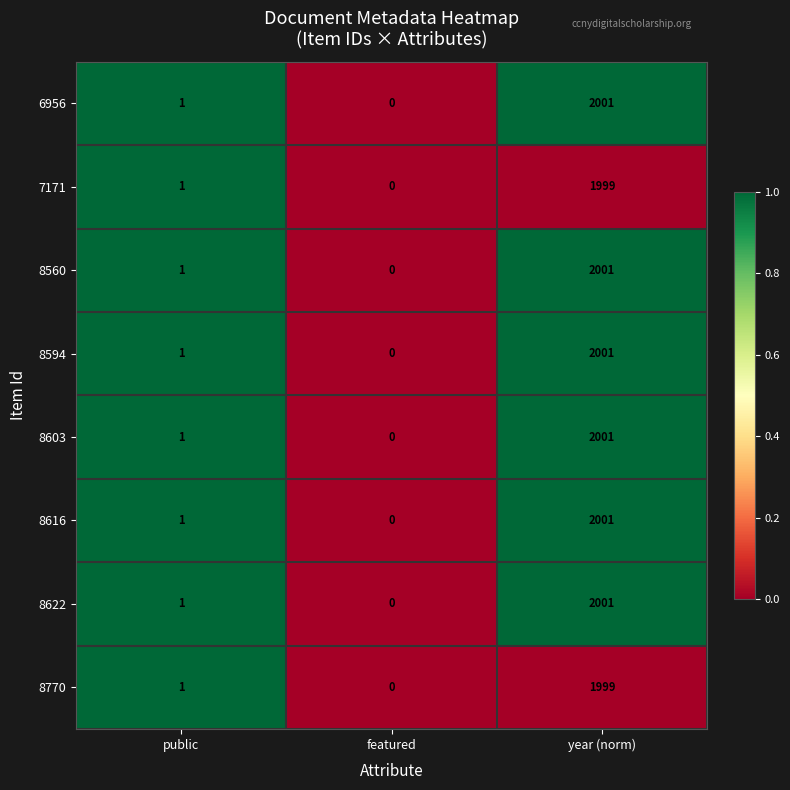

At which category is the sum across all series the highest?

year (norm)